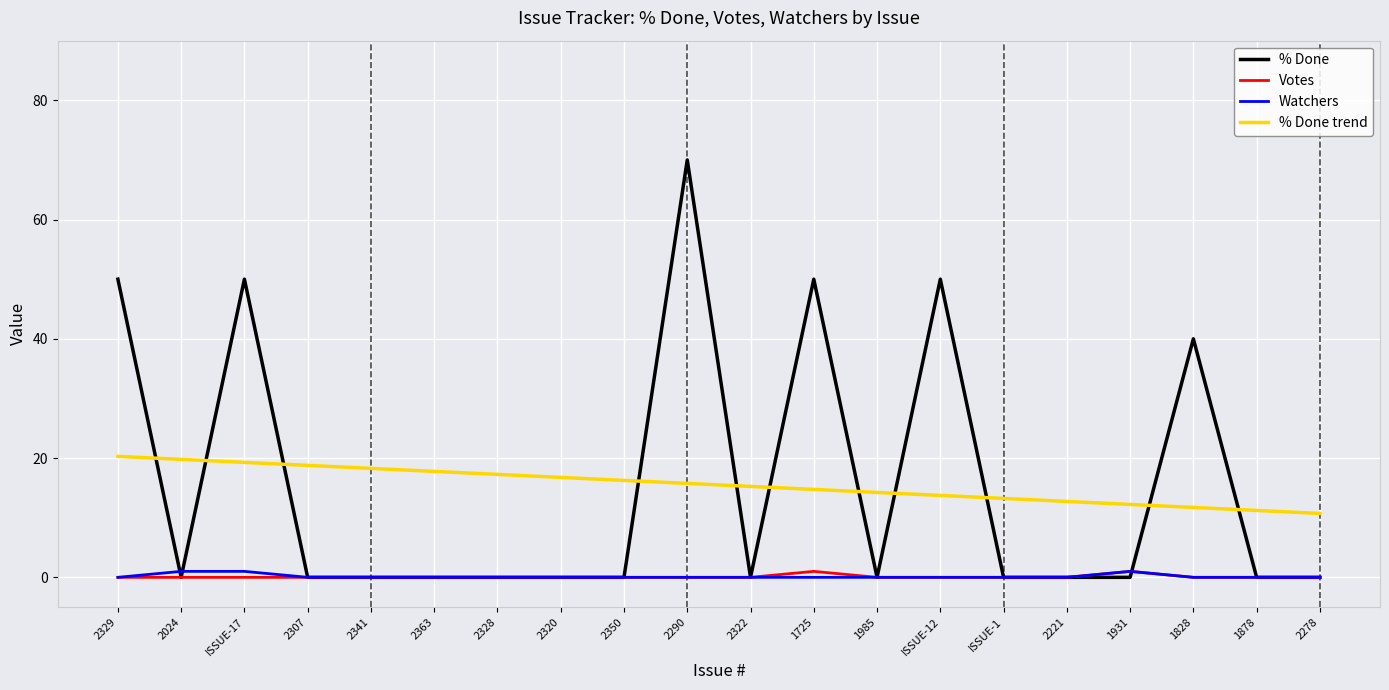

Reading right to left, extract all data points from this chart.

% Done: 2278=0.0	1878=0.0	1828=40.0	1931=0.0	2221=0.0	ISSUE-1=0.0	ISSUE-12=50.0	1985=0.0	1725=50.0	2322=0.0	2290=70.0	2350=0.0	2320=0.0	2328=0.0	2363=0.0	2341=0.0	2307=0.0	ISSUE-17=50.0	2024=0.0	2329=50.0
Votes: 2278=0.0	1878=0.0	1828=0.0	1931=1.0	2221=0.0	ISSUE-1=0.0	ISSUE-12=0.0	1985=0.0	1725=1.0	2322=0.0	2290=0.0	2350=0.0	2320=0.0	2328=0.0	2363=0.0	2341=0.0	2307=0.0	ISSUE-17=0.0	2024=0.0	2329=0.0
Watchers: 2278=0.0	1878=0.0	1828=0.0	1931=1.0	2221=0.0	ISSUE-1=0.0	ISSUE-12=0.0	1985=0.0	1725=0.0	2322=0.0	2290=0.0	2350=0.0	2320=0.0	2328=0.0	2363=0.0	2341=0.0	2307=0.0	ISSUE-17=1.0	2024=1.0	2329=0.0
% Done trend: 2278=10.7	1878=11.2	1828=11.7	1931=12.2	2221=12.7	ISSUE-1=13.2	ISSUE-12=13.7	1985=14.2	1725=14.7	2322=15.2	2290=15.8	2350=16.3	2320=16.8	2328=17.3	2363=17.8	2341=18.3	2307=18.8	ISSUE-17=19.3	2024=19.8	2329=20.3